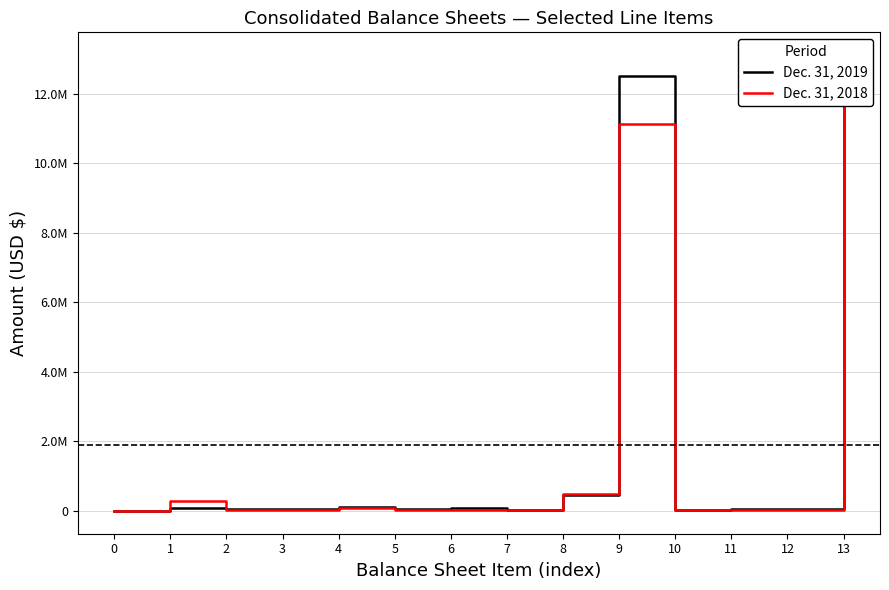

Which has a higher value, 5 or 6?

6